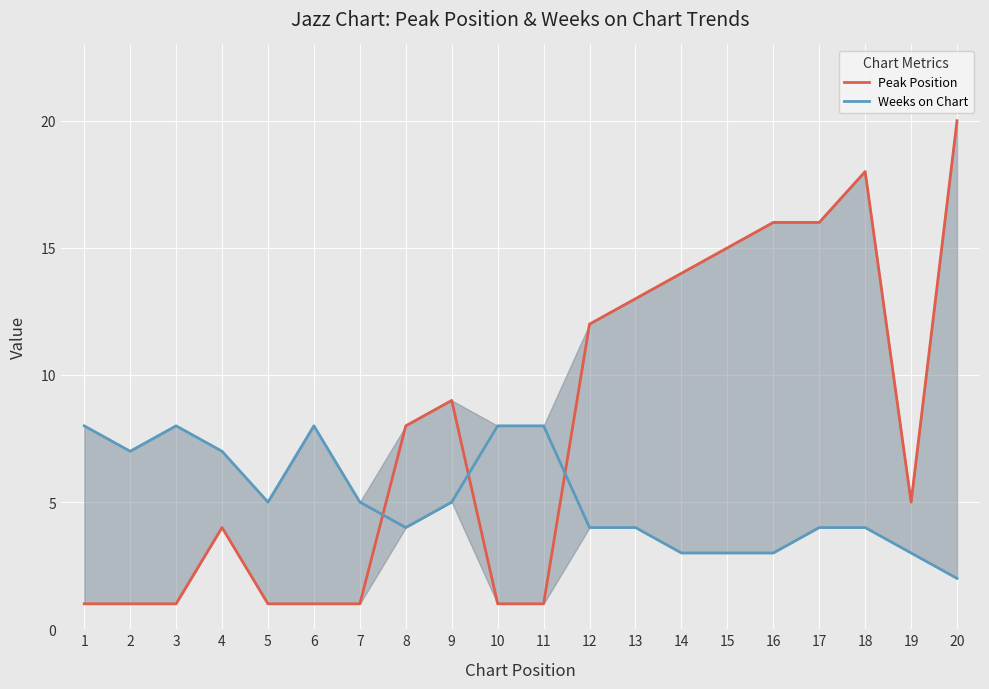

What are all the series names shown in the legend?

Peak Position, Weeks on Chart